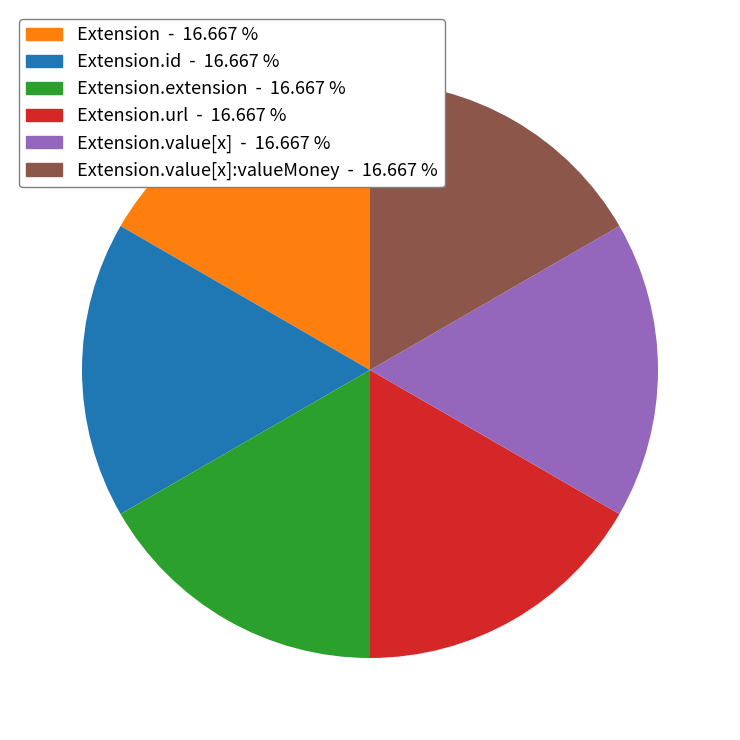

Does any single category account for the majority?

No